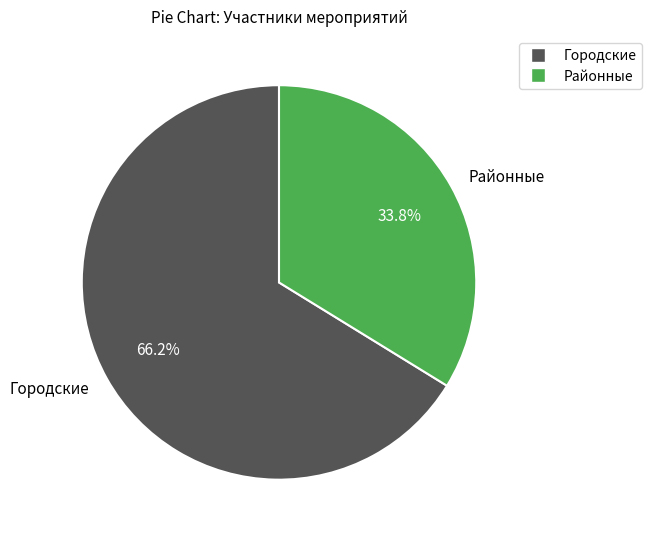

To the nearest percent, what portion does Городские represent?

66%